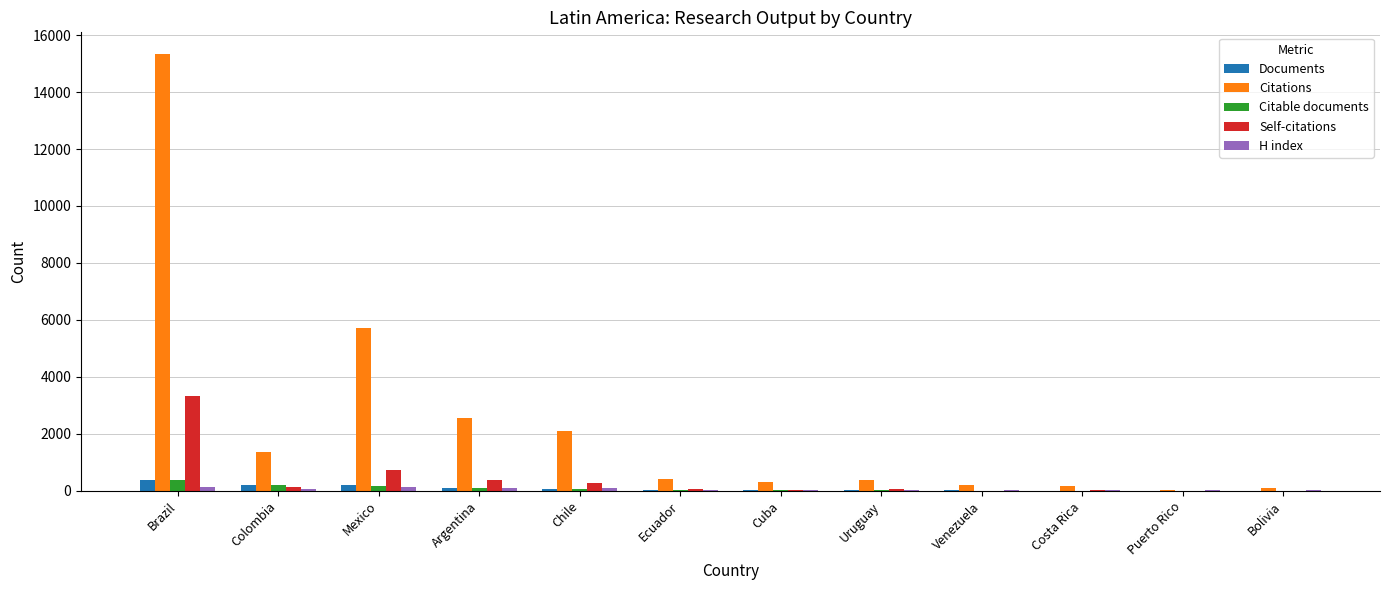

Where does the Citations series first go above 416?

Brazil